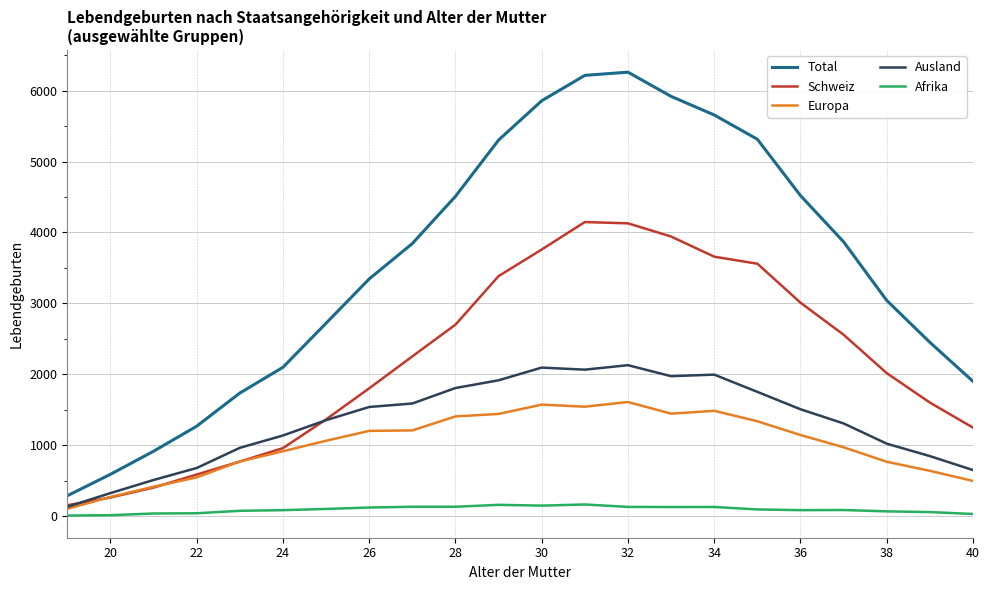

What is the greatest value displayed?

6259